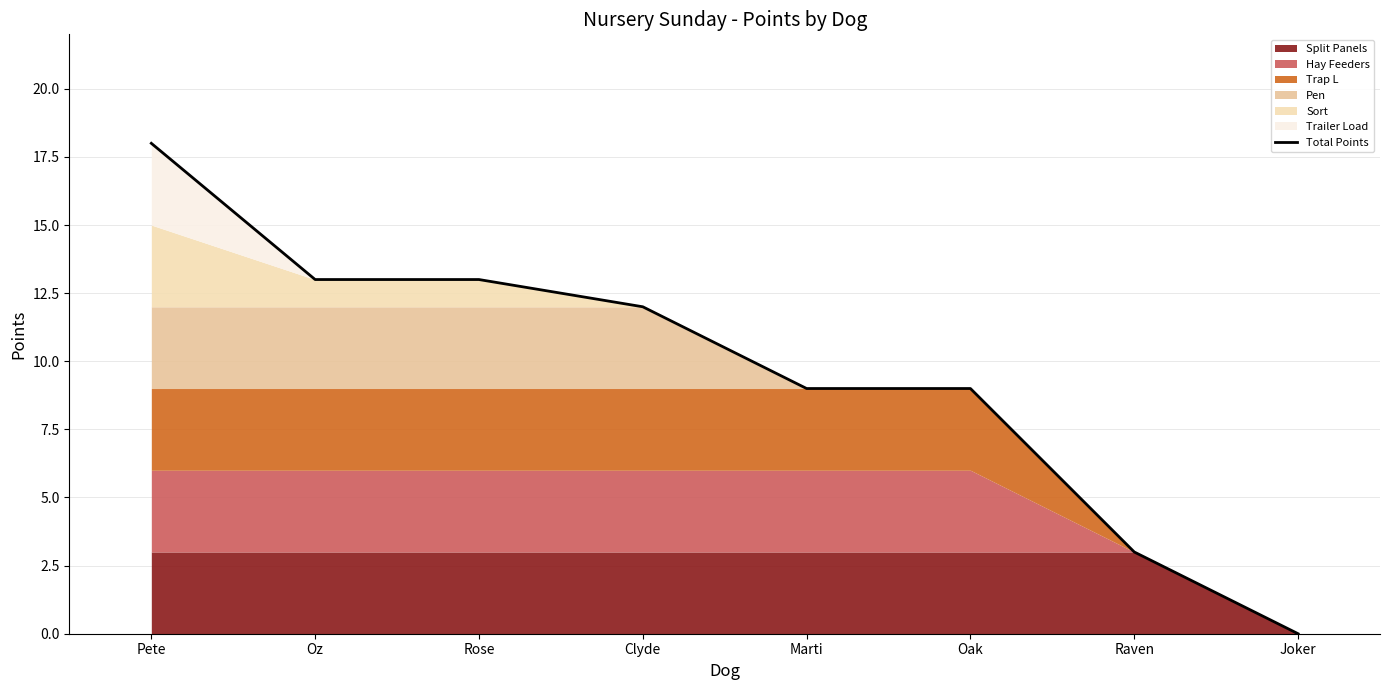

What is the label of the 5th point from the left?

Marti